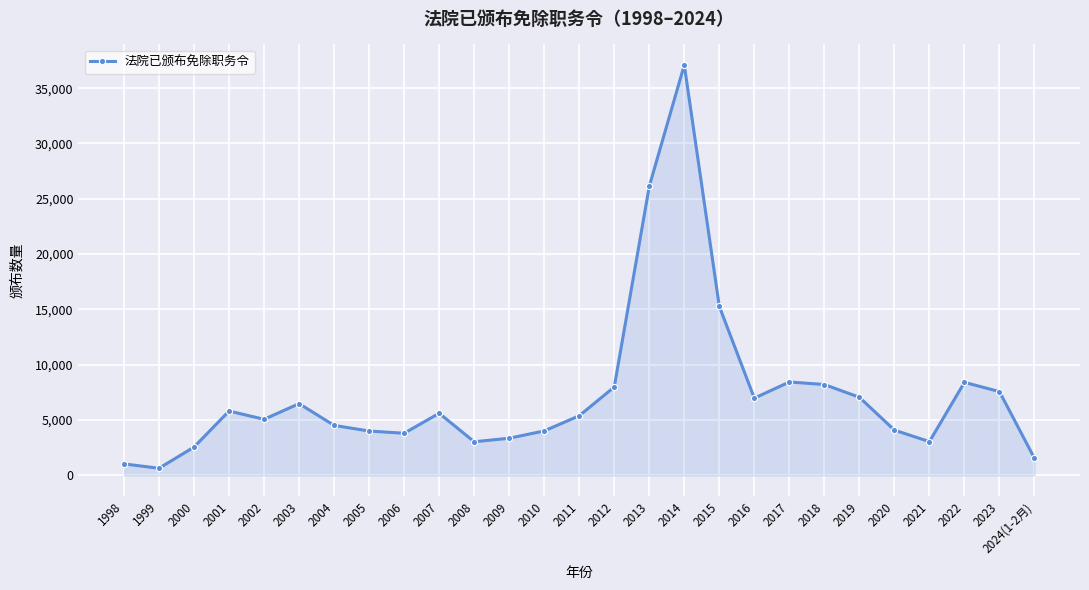

What is the label of the 20th point from the left?

2017